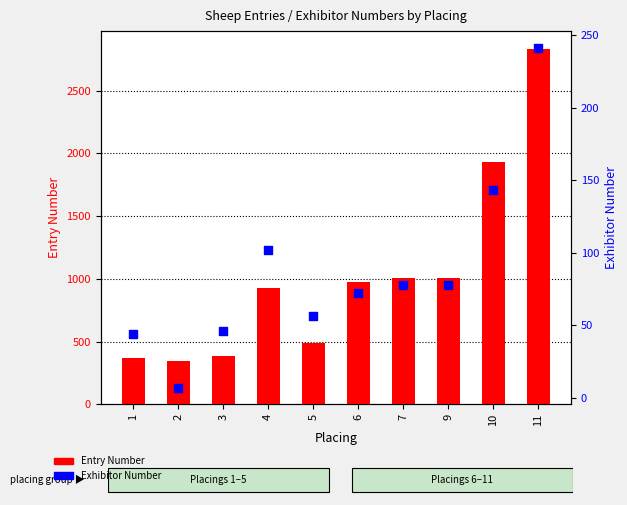

What is the total value across all series at 6?

1048